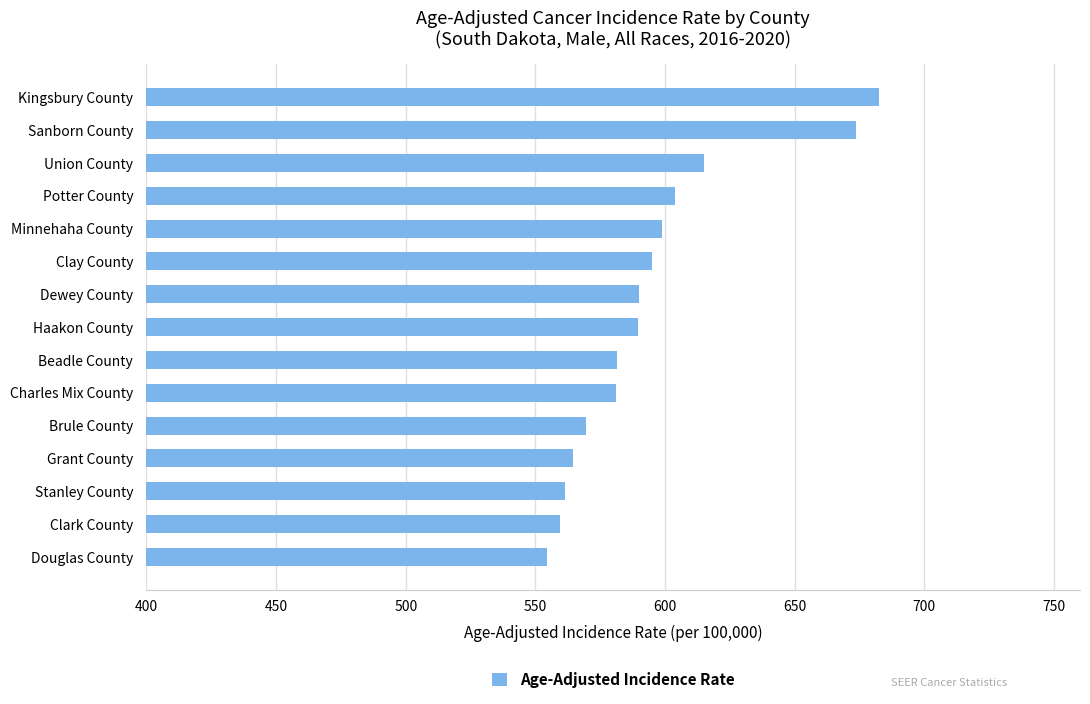

What is the sum of all values?

8920.2